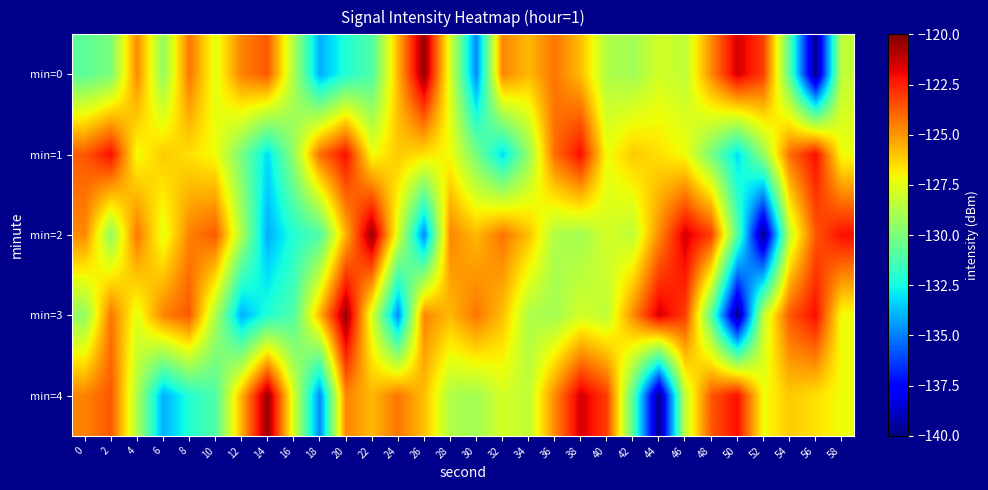

Reading right to left, extract all data points from this chart.

min=0: 58=-128.3	56=-140.0	54=-130.8	52=-123.1	50=-121.5	48=-124.8	46=-128.4	44=-127.9	42=-129.1	40=-128.8	38=-125.9	36=-124.3	34=-125.7	32=-124.6	30=-134.8	28=-127.8	26=-120.4	24=-125.6	22=-131.1	20=-132.1	18=-134.1	16=-128.8	14=-123.7	12=-124.6	10=-127.5	8=-124.3	6=-129.5	4=-124.7	2=-130.0	0=-130.8
min=1: 58=-127.2	56=-122.1	54=-124.1	52=-129.4	50=-133.2	48=-130.1	46=-127.2	44=-126.6	42=-126.1	40=-127.2	38=-122.1	36=-124.1	34=-129.4	32=-133.2	30=-130.1	28=-127.2	26=-126.6	24=-126.1	22=-127.2	20=-122.1	18=-124.1	16=-129.4	14=-133.2	12=-130.1	10=-127.2	8=-126.6	6=-126.1	4=-127.2	2=-122.1	0=-123.7
min=2: 58=-122.1	56=-123.7	54=-128.3	52=-140.0	50=-130.8	48=-123.1	46=-121.5	44=-124.8	42=-128.4	40=-127.9	38=-129.1	36=-128.8	34=-125.9	32=-124.3	30=-125.7	28=-124.6	26=-134.8	24=-127.8	22=-120.4	20=-125.6	18=-131.1	16=-132.1	14=-134.1	12=-128.8	10=-123.7	8=-124.6	6=-127.5	4=-124.3	2=-129.5	0=-124.7
min=3: 58=-127.2	56=-122.1	54=-123.7	52=-128.3	50=-140.0	48=-130.8	46=-123.1	44=-121.5	42=-124.8	40=-128.4	38=-127.9	36=-129.1	34=-128.8	32=-125.9	30=-124.3	28=-125.7	26=-124.6	24=-134.8	22=-127.8	20=-120.4	18=-125.6	16=-131.1	14=-132.1	12=-134.1	10=-128.8	8=-123.7	6=-124.6	4=-127.5	2=-124.3	0=-129.5
min=4: 58=-127.2	56=-126.6	54=-126.1	52=-127.2	50=-122.1	48=-123.7	46=-128.3	44=-140.0	42=-130.8	40=-123.1	38=-121.5	36=-124.8	34=-128.4	32=-127.9	30=-129.1	28=-128.8	26=-125.9	24=-124.3	22=-125.7	20=-124.6	18=-134.8	16=-127.8	14=-120.4	12=-125.6	10=-131.1	8=-132.1	6=-134.1	4=-128.8	2=-123.7	0=-124.6